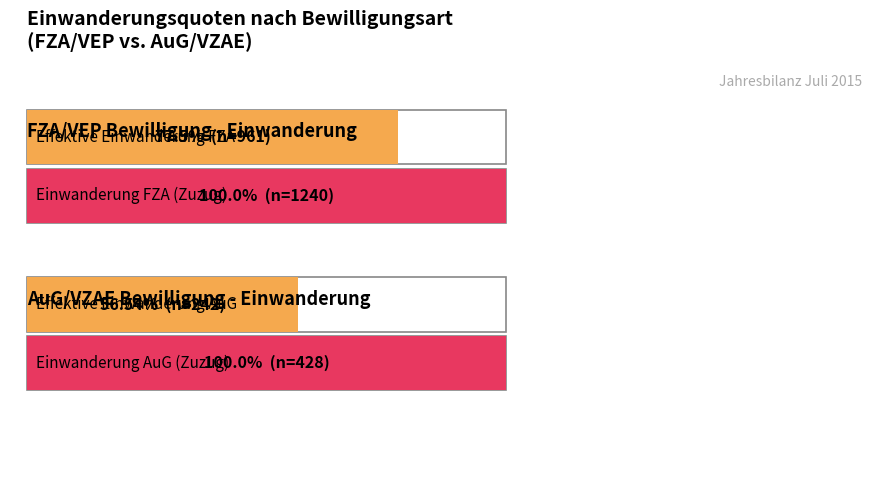

The Auswanderung (Wegzug) series shows -361 at Frauen FZA. True or false?

False